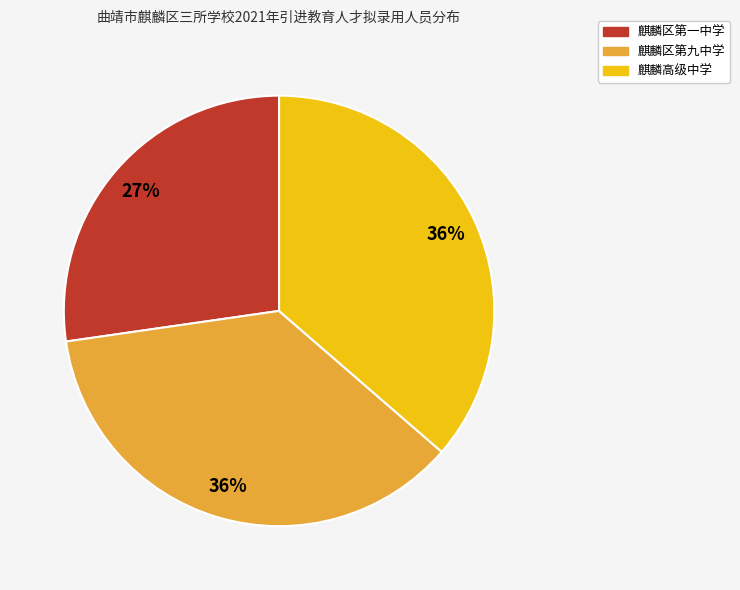

Which has a higher value, 麒麟区第九中学 or 麒麟区第一中学?

麒麟区第九中学